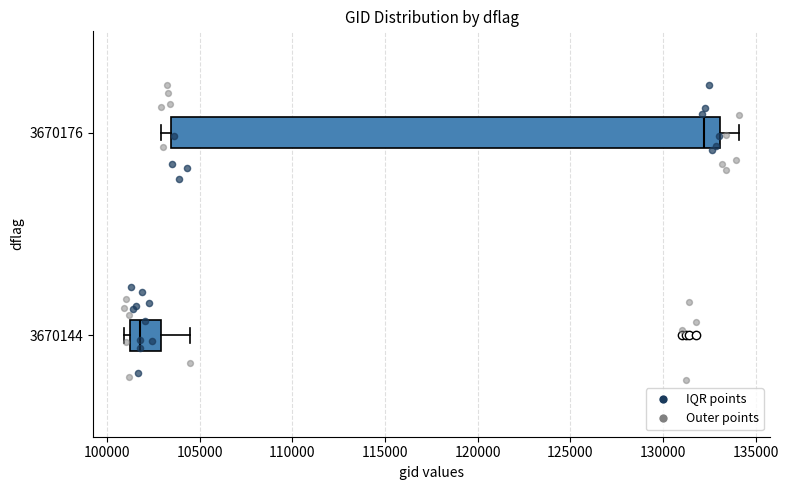

Reading bottom to top, read every box against the x-axis: the position of its median line, the range the box covers, and the ends of its whiskers. The values are not printed on the chart, so give them approximately, as read against the axis.

3670144: median 102000, box 101500 to 103000, whiskers 101000 to 104500
3670176: median 132000, box 103500 to 133000, whiskers 103000 to 134000